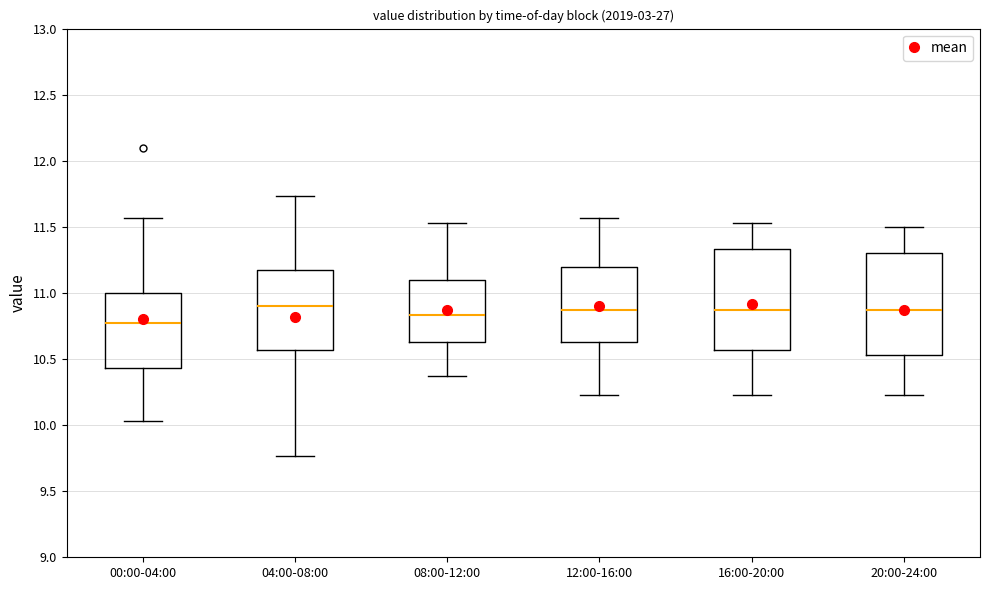

Reading left to right, read every box against the y-axis: the position of its median line, the range the box covers, and the ends of its whiskers. The values are not printed on the chart, so give them approximately, as read against the axis.

00:00-04:00: median 10.75, box 10.45 to 11.00, whiskers 10.05 to 11.55
04:00-08:00: median 10.90, box 10.55 to 11.15, whiskers 9.75 to 11.75
08:00-12:00: median 10.85, box 10.65 to 11.10, whiskers 10.35 to 11.55
12:00-16:00: median 10.85, box 10.65 to 11.20, whiskers 10.25 to 11.55
16:00-20:00: median 10.85, box 10.55 to 11.35, whiskers 10.25 to 11.55
20:00-24:00: median 10.85, box 10.55 to 11.30, whiskers 10.25 to 11.50